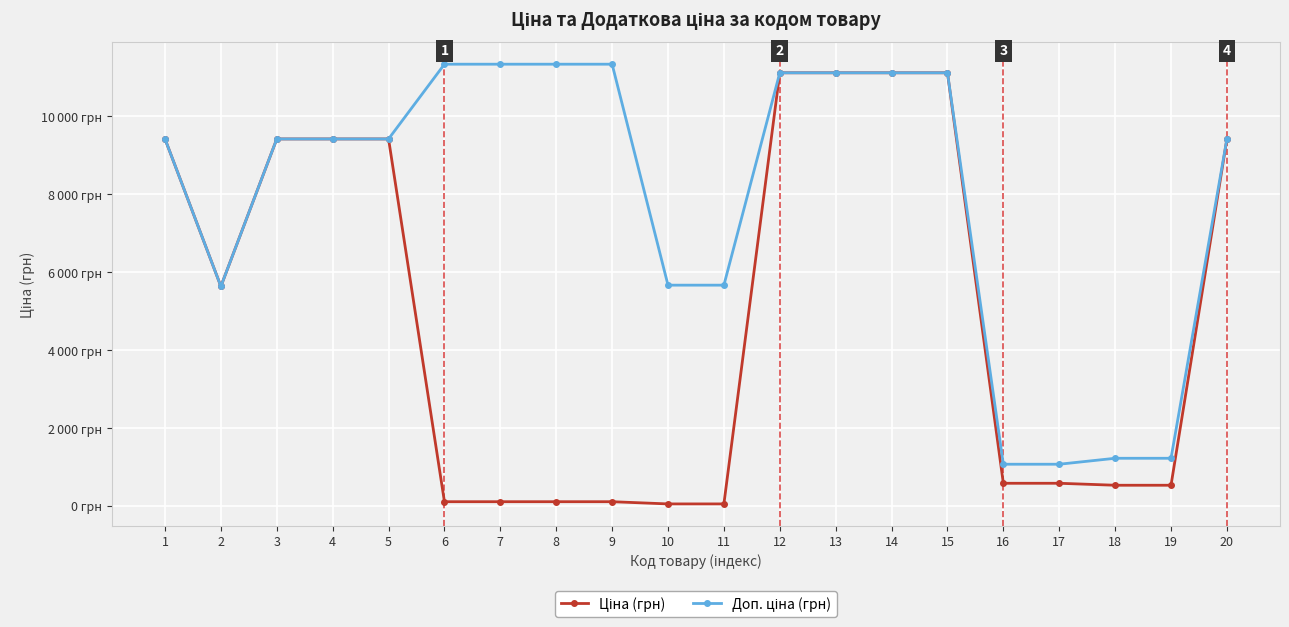

Is this an area chart (filled region under the line)?

No